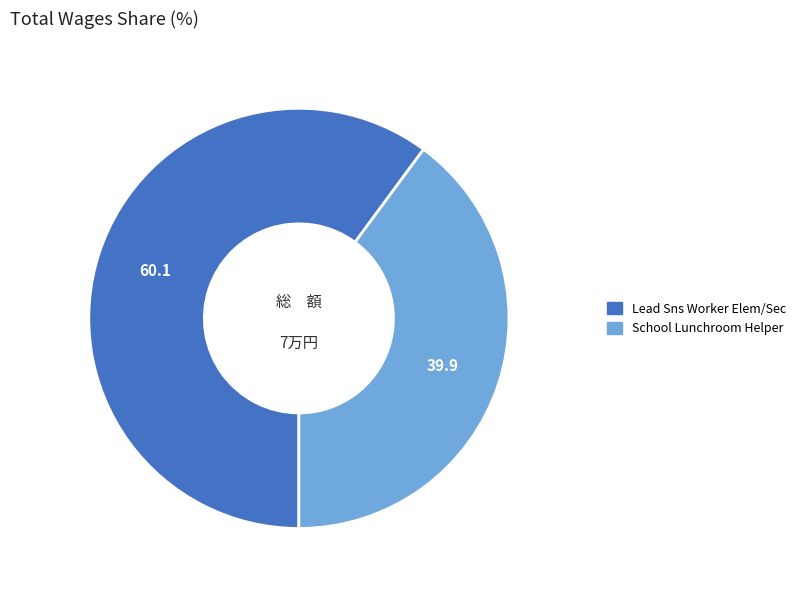

The Lead Sns Worker Elem/Sec slice represents 46% of the pie. True or false?

False